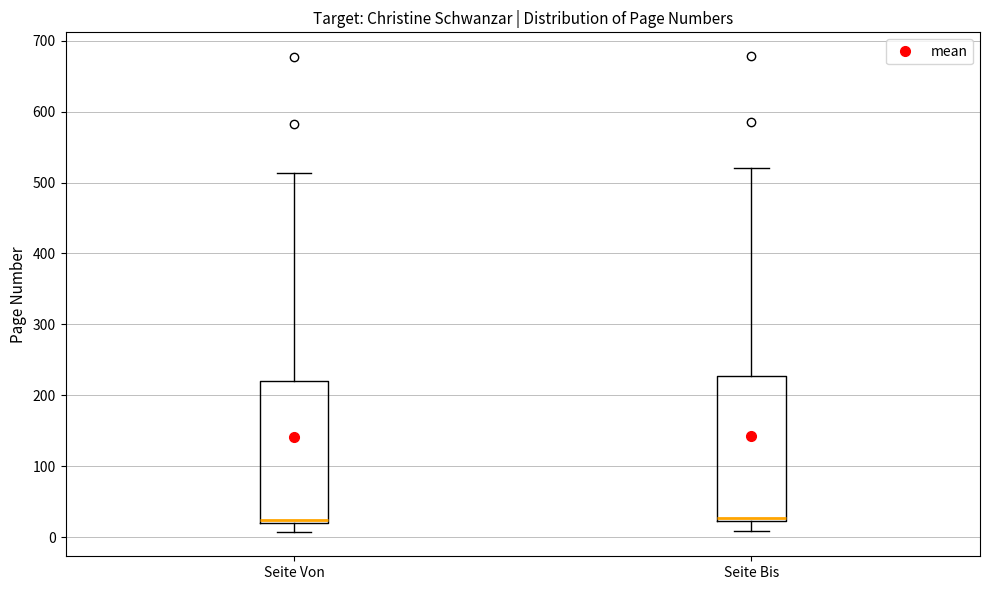

Where is the upper edge of the box for Seite Bis on the y-axis? The values are not printed on the chart, so give them approximately, as read against the axis.

230